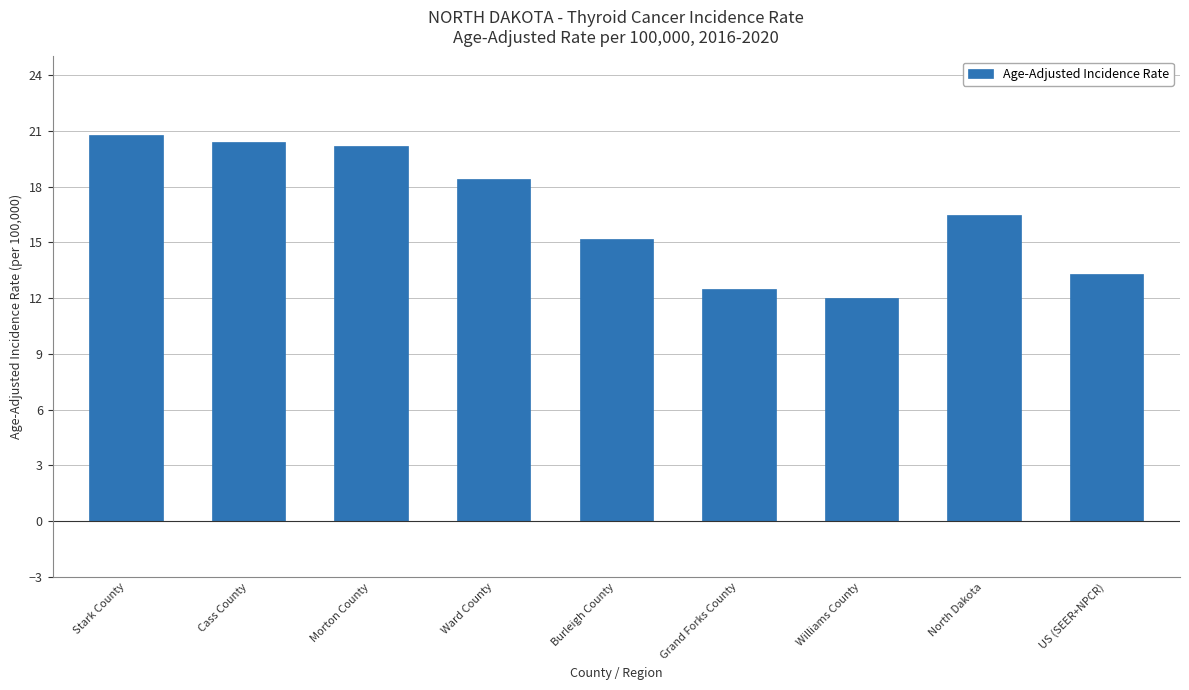

The chart shows a value of 16.5 at North Dakota. True or false?

True